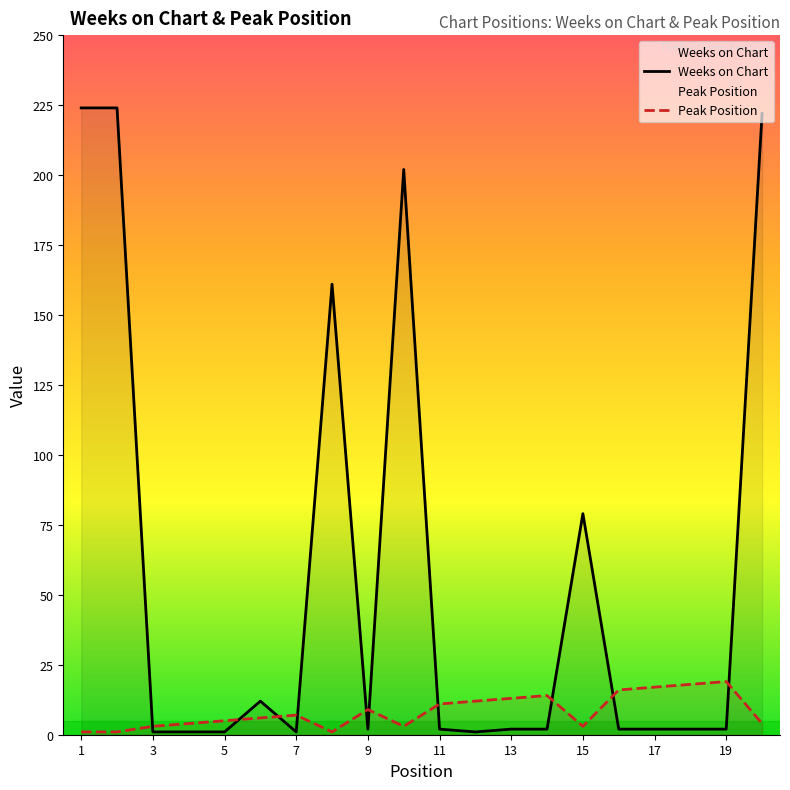

What is the difference between the second highest and minimum values in the Peak Position series?

17